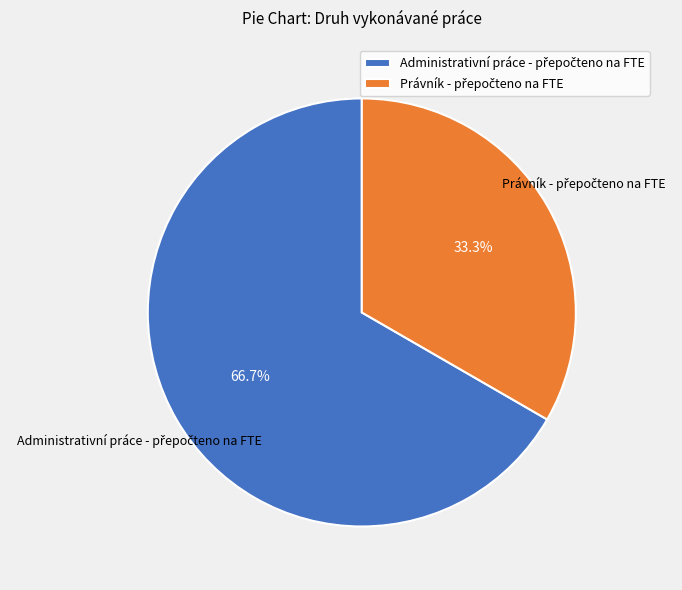

Count the number of slices in the pie.

2